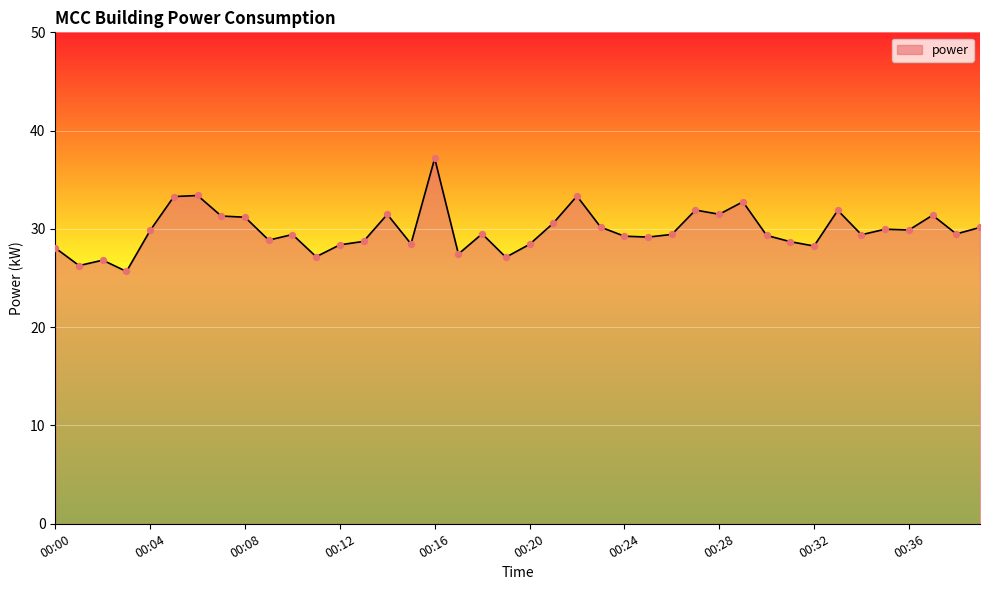

What is the difference between the maximum and minimum values?

11.5